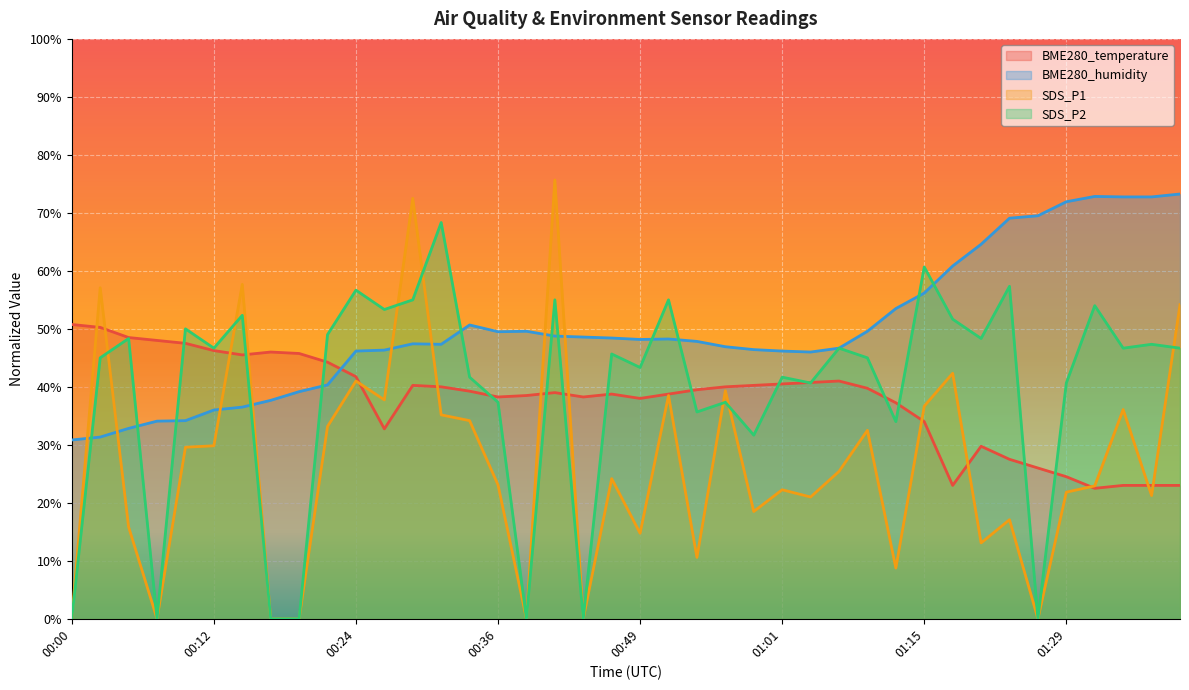

Reading right to left, what are all the values shown in this chart?

BME280_temperature: 23.0	23.0	23.0	22.5	24.5	26.0	27.5	29.8	23.0	34.0	37.2	39.8	41.0	40.7	40.5	40.2	40.0	39.5	38.8	38.0	38.8	38.3	39.0	38.5	38.3	39.3	40.0	40.2	32.7	41.8	44.2	45.7	46.0	45.5	46.3	47.5	48.0	48.5	50.3	50.8
BME280_humidity: 73.3	72.8	72.8	72.8	71.9	69.5	69.1	64.6	60.8	56.2	53.5	49.6	46.7	46.0	46.2	46.4	46.9	47.8	48.3	48.2	48.4	48.6	48.7	49.6	49.5	50.7	47.3	47.4	46.3	46.2	40.3	39.2	37.7	36.5	36.0	34.2	34.1	32.8	31.3	30.8
SDS_P1: 54.2	21.2	36.1	22.9	21.8	0.0	17.1	13.1	42.3	36.7	8.8	32.5	25.4	21.0	22.2	18.5	39.3	10.6	38.5	14.8	24.2	0.0	75.7	0.0	23.1	34.2	35.2	72.5	37.8	41.0	33.2	0.0	0.0	57.7	29.8	29.6	0.0	15.8	57.1	0.0
SDS_P2: 46.7	47.3	46.7	54.0	40.7	0.0	57.3	48.3	51.7	60.7	34.0	45.0	46.7	40.7	41.7	31.7	37.3	35.7	55.0	43.3	45.7	0.0	55.0	0.0	37.3	41.7	68.3	55.0	53.3	56.7	49.0	0.0	0.0	52.3	46.7	50.0	0.0	48.3	45.0	0.0